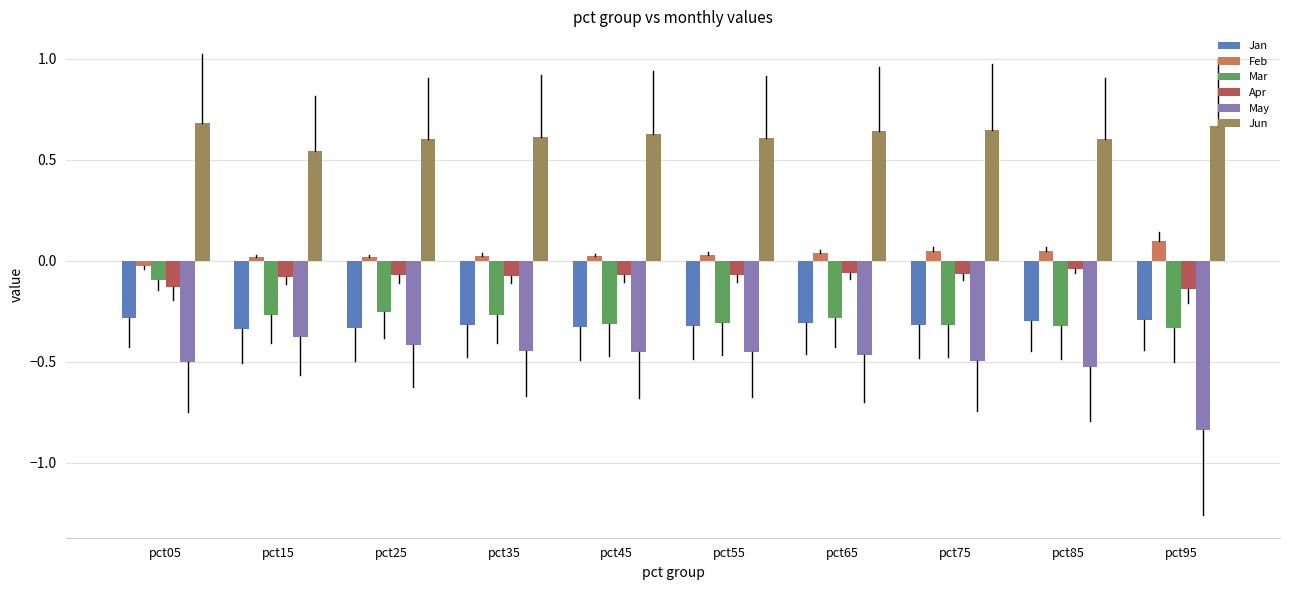

Where is Jun nearest to the value 0?

pct15